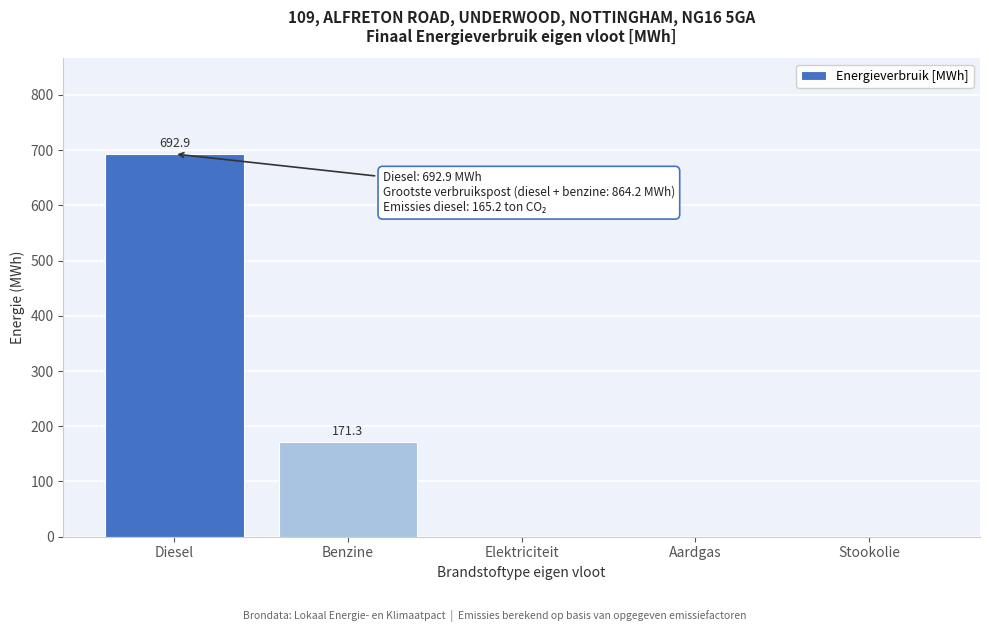

Reading right to left, transcribe all the data shown in this chart.

Stookolie=0.0	Aardgas=0.0	Elektriciteit=0.0	Benzine=171.3	Diesel=692.9